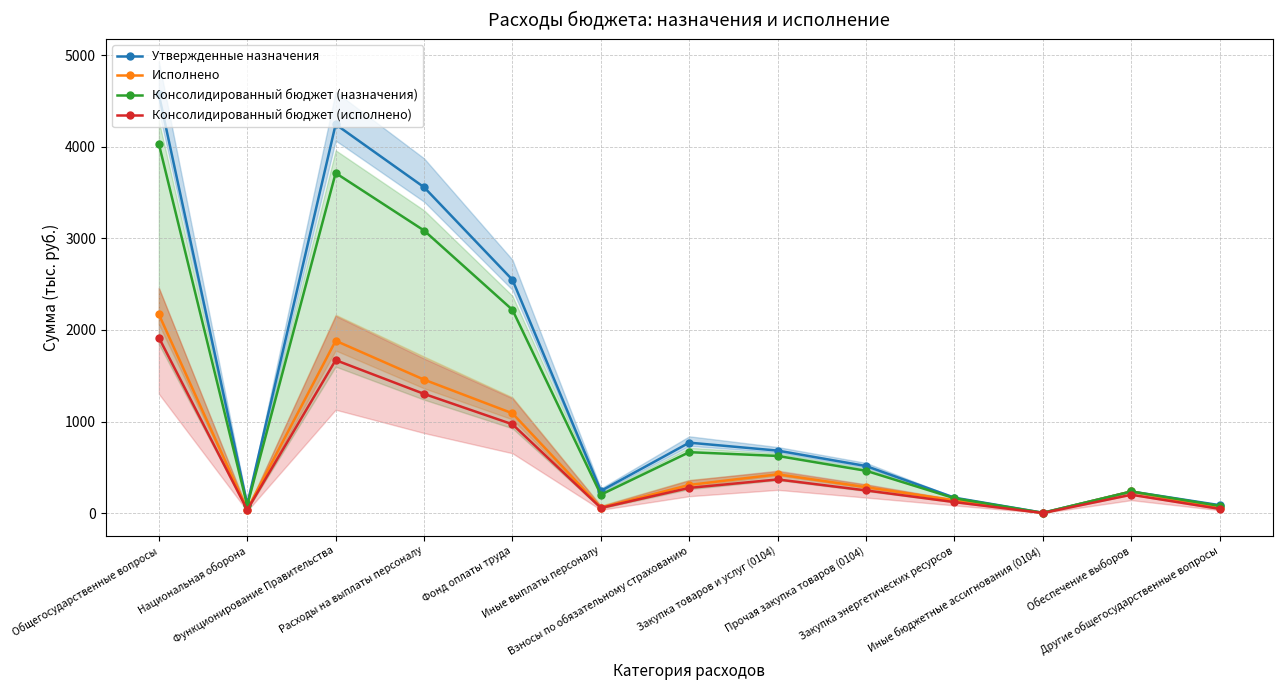

True or false: Консолидированный бюджет (исполнено) and Утвержденные назначения cross at least once.

False